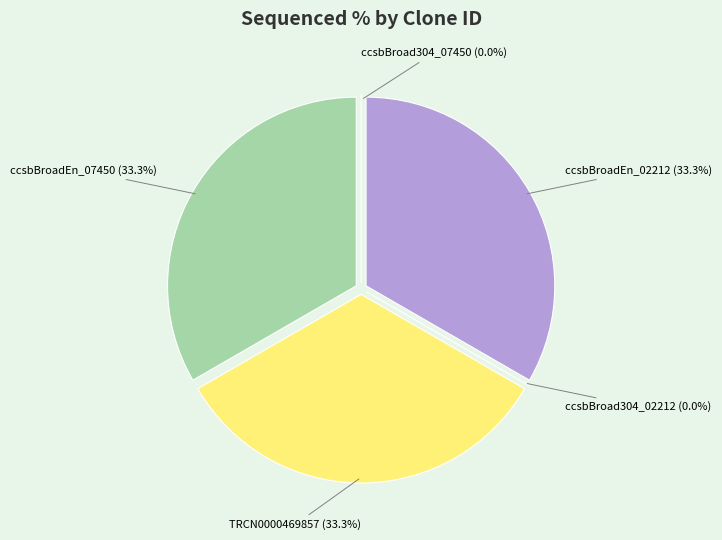

Does TRCN0000469857 (100%) account for over 50% of the chart?

No